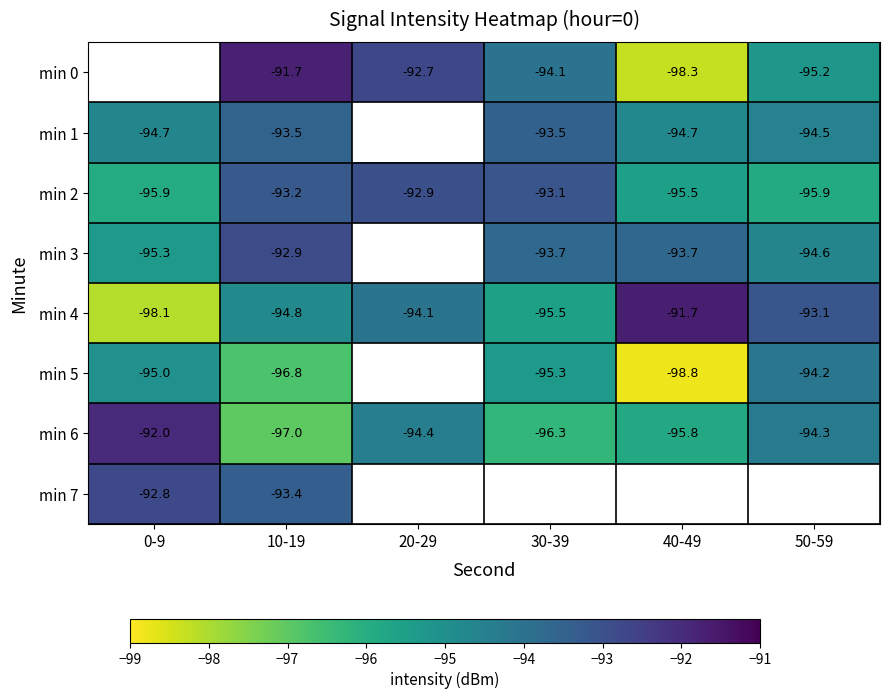

What is the sum of the min 1 values at 0-9 and 50-59?

-189.2